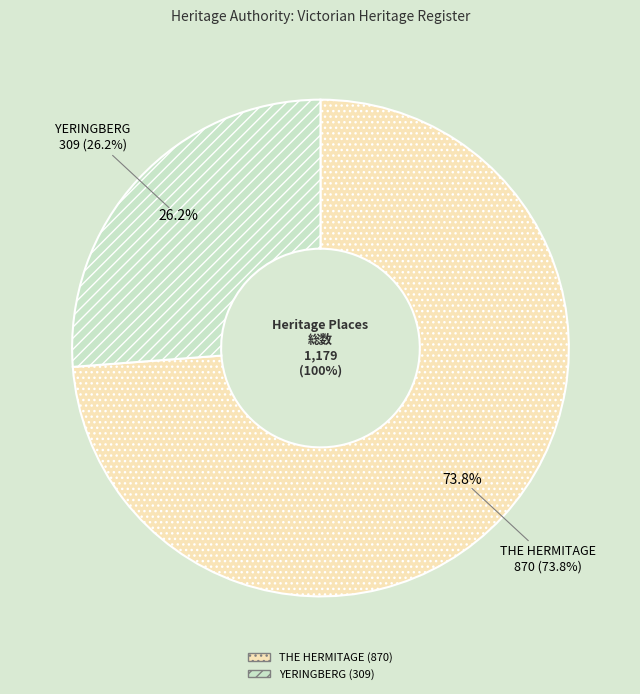

What is the smallest slice in the pie chart?

YERINGBERG